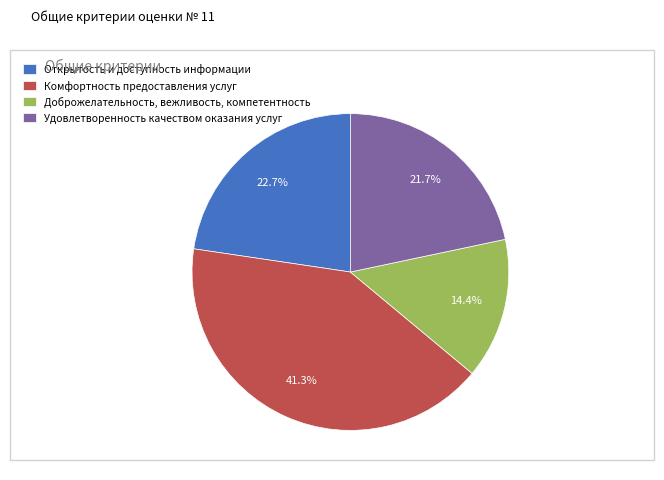

Count the number of slices in the pie.

4